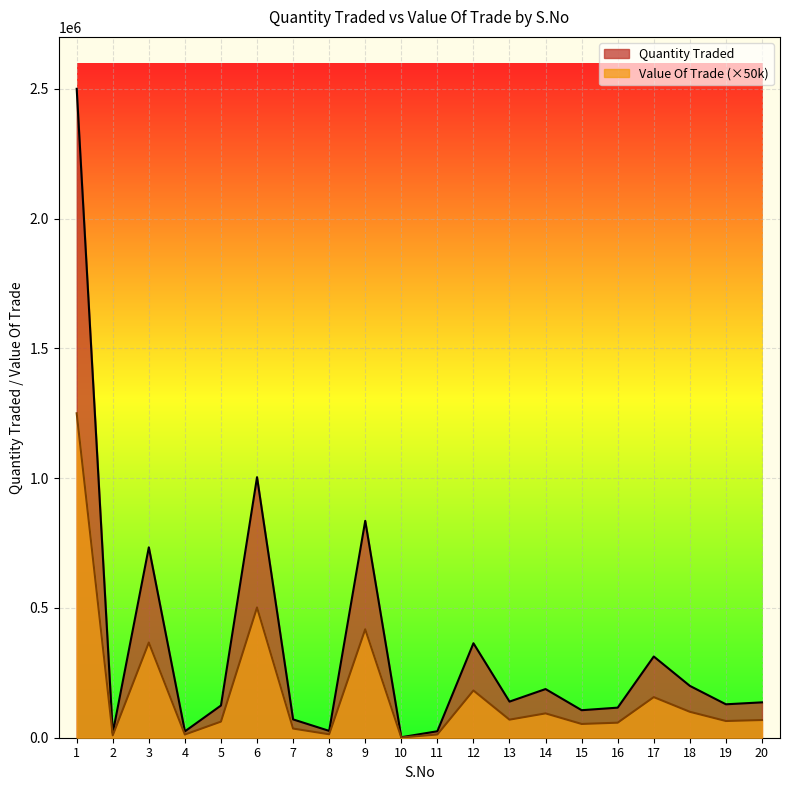

Reading left to right, transcribe all the data shown in this chart.

Quantity Traded: 2500000.0	18156.7	733497.9	24479.5	124100.0	1003728.0	70608.8	26381.5	835563.6	1894.4	24958.1	363974.2	139167.3	187497.4	106051.0	115841.4	312896.3	199830.8	128780.7	136270.6
Value Of Trade: 1250000.0	9078.3	366749.0	12239.8	62050.0	501864.0	35304.4	13190.8	417781.8	947.2	12479.1	181987.1	69583.6	93748.7	53025.5	57920.7	156448.2	99915.4	64390.4	68135.3